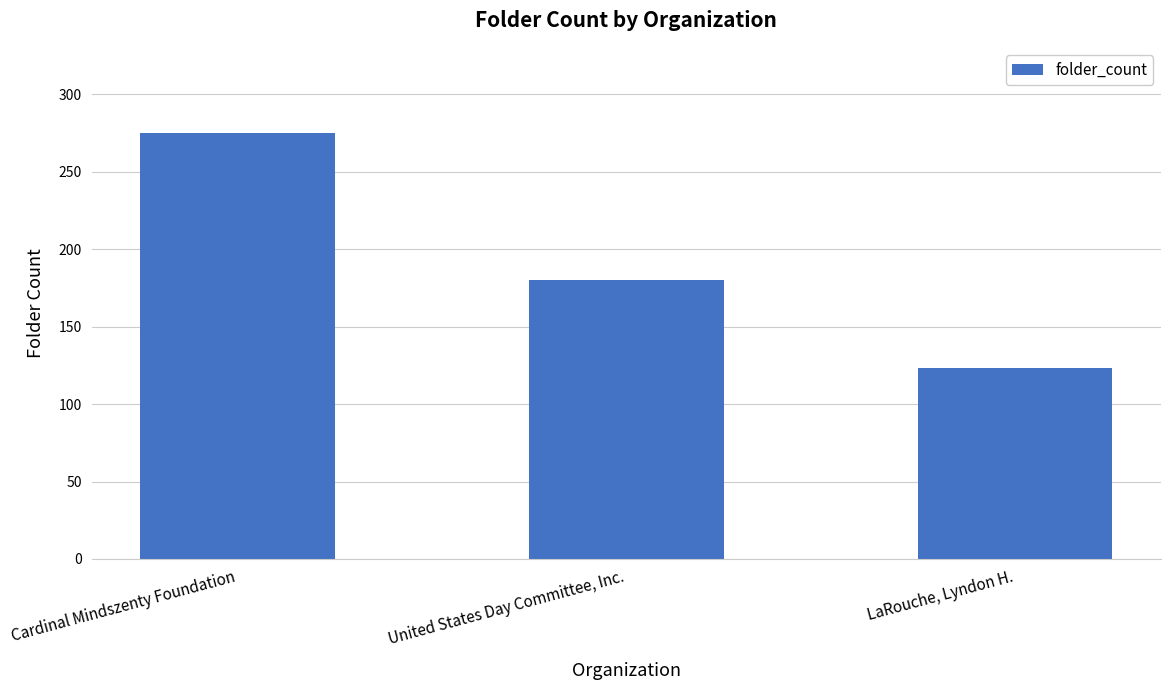

How many values are below 180?

1